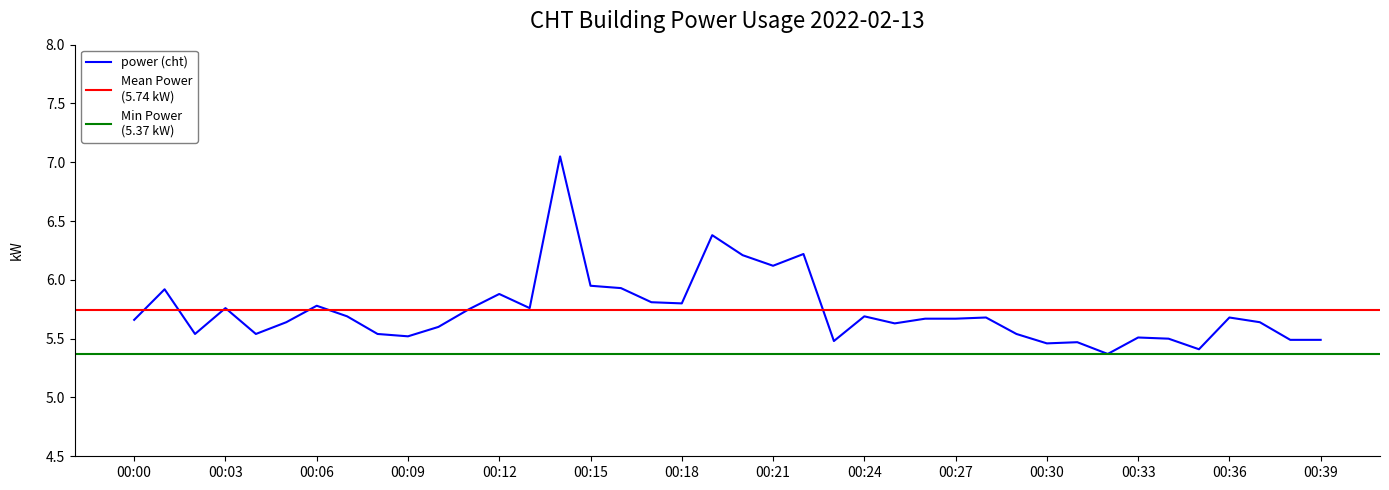

The value at 00:38 is 5.5. True or false?

True